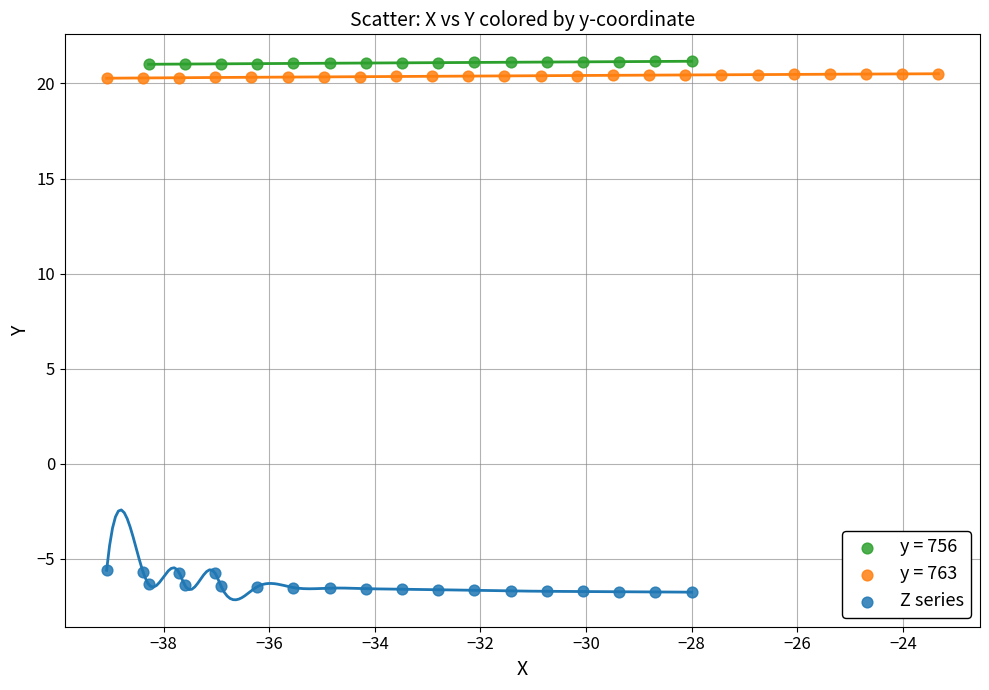

Which series reaches the minimum Y coordinate?

Z series